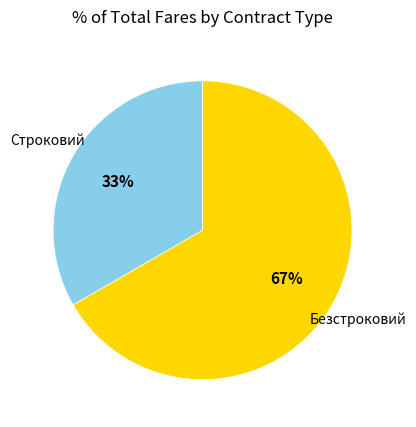

To the nearest percent, what is the average slice percentage?

50%